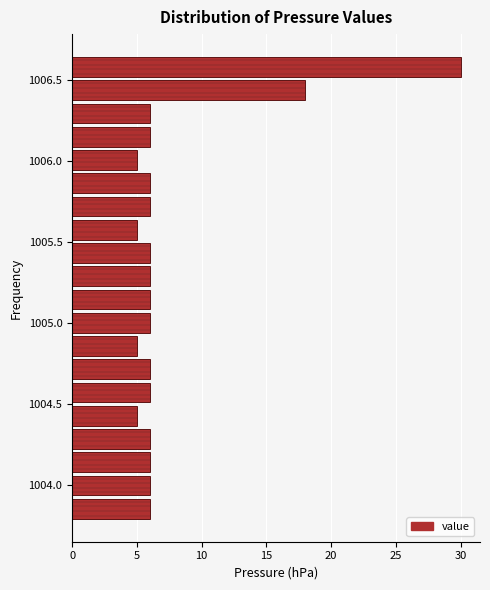

Read against the y-axis, roughly where is the centre of the longest bar?

1006.60